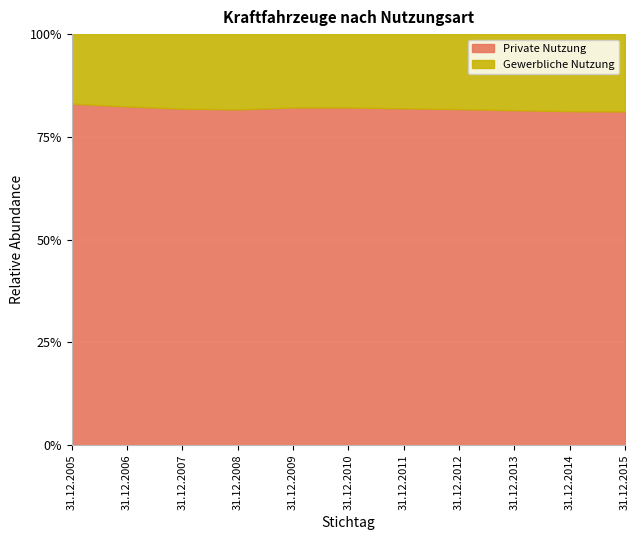

What is the value of the Gewerbliche Nutzung point at the 2nd from the left?

88698